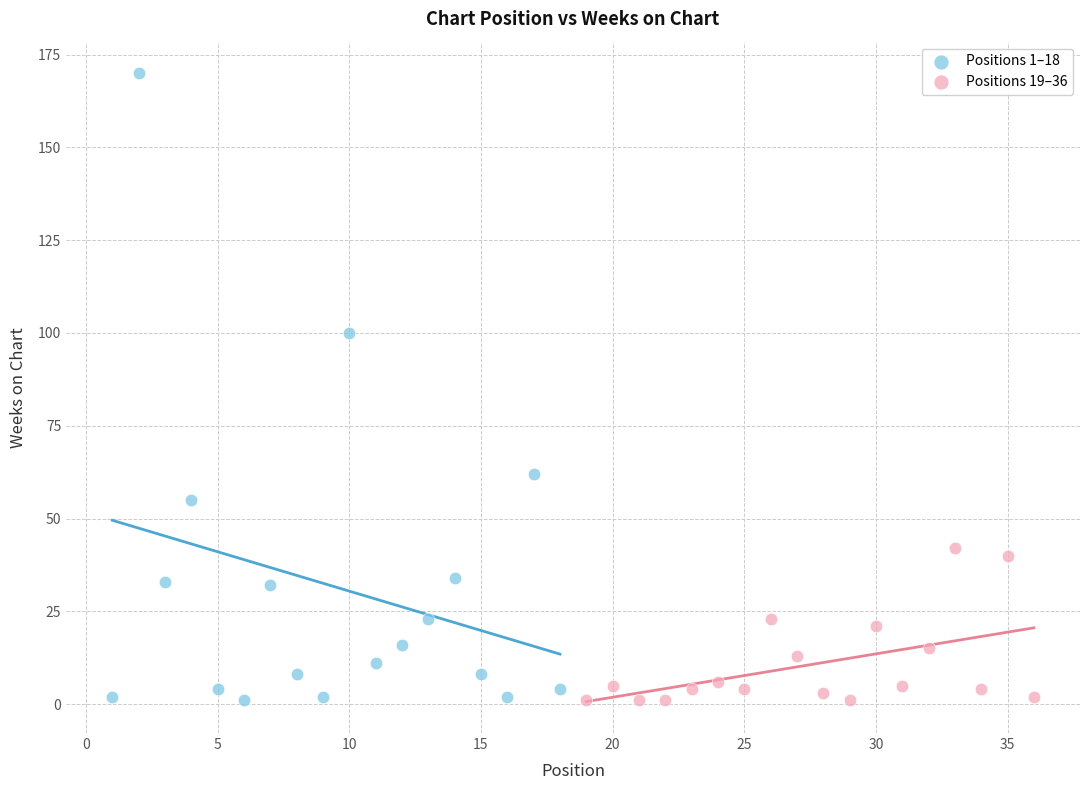

What are all the series names shown in the legend?

Positions 1–18, Positions 19–36